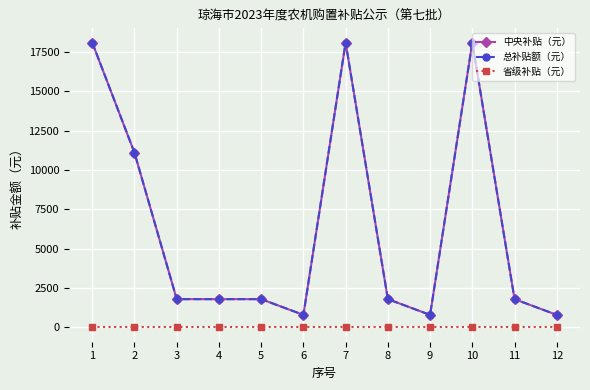

Does the chart have visible grid lines?

Yes